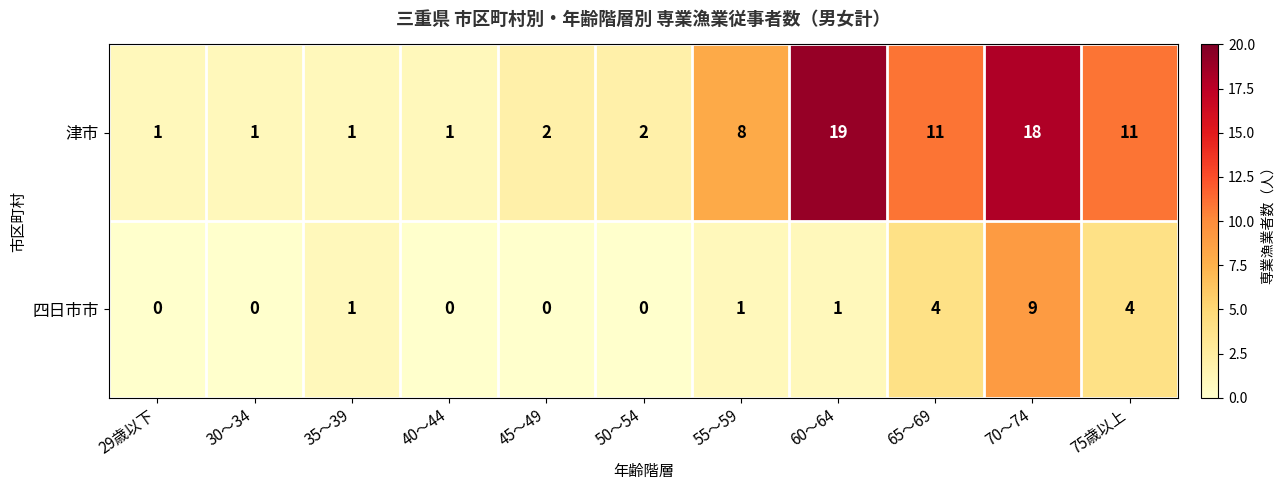

Which series has the largest range (max minus min)?

津市